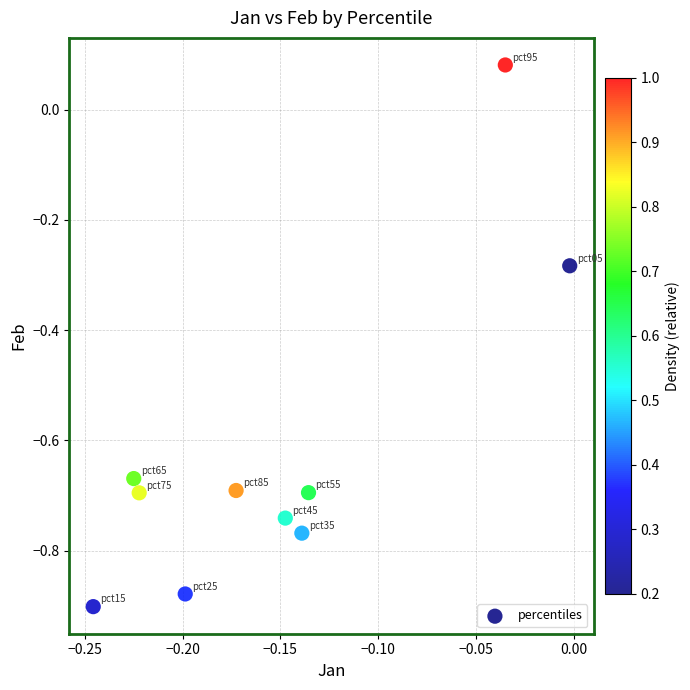

What is the average Y value?

-0.6